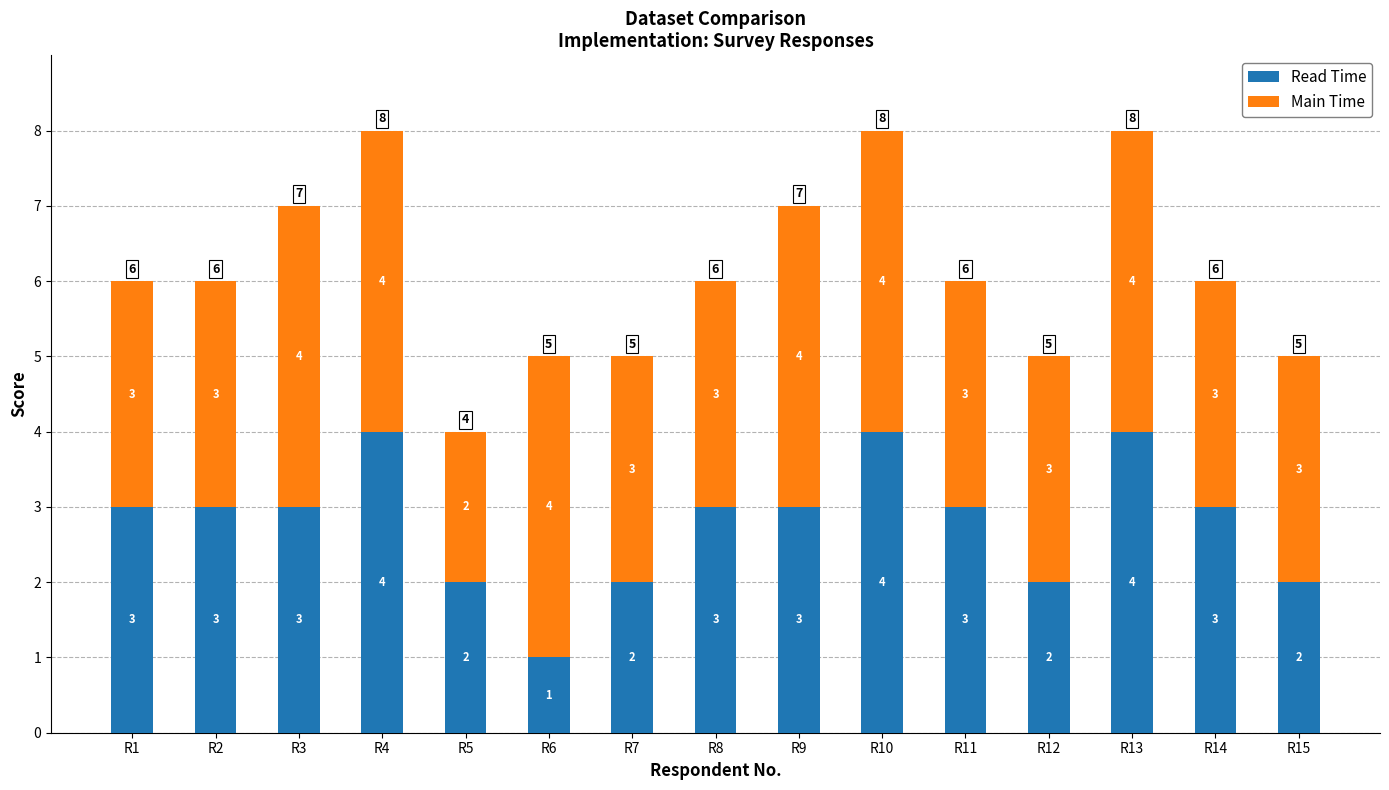

Count the Read Time values in the range 2 to 3.

11